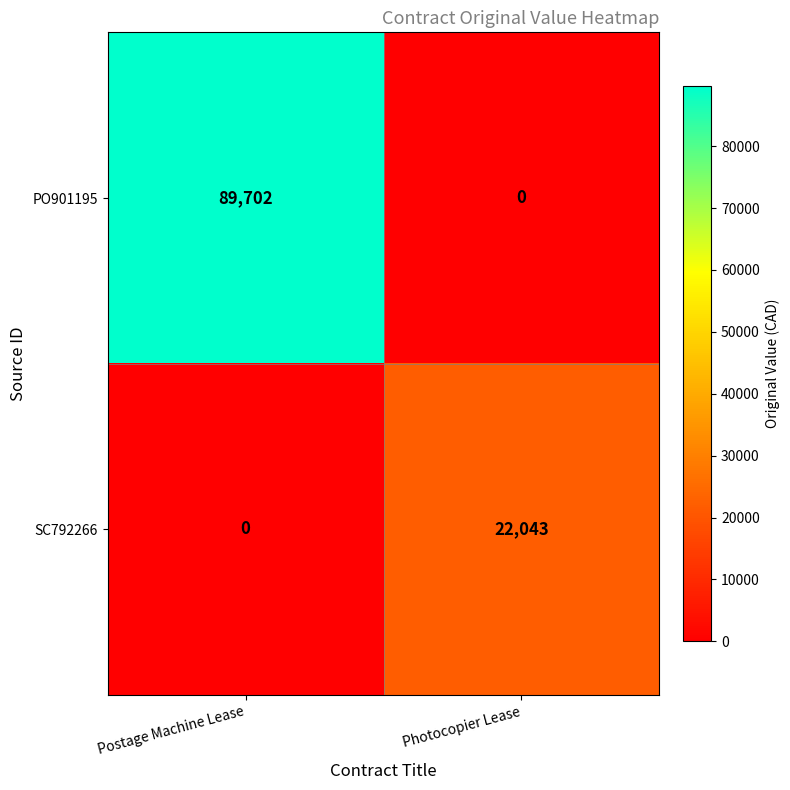

Which series has the largest total across all categories?

PO901195